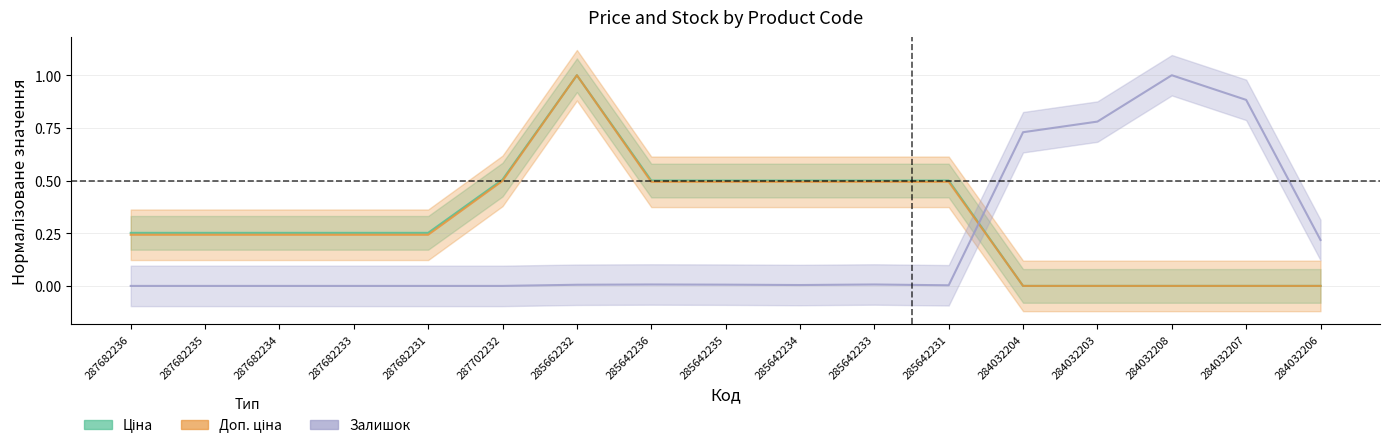

List the labels in order of Ціна value, largest first.

285662232, 287702232, 285642236, 285642235, 285642234, 285642233, 285642231, 287682236, 287682235, 287682234, 287682233, 287682231, 284032204, 284032203, 284032208, 284032207, 284032206